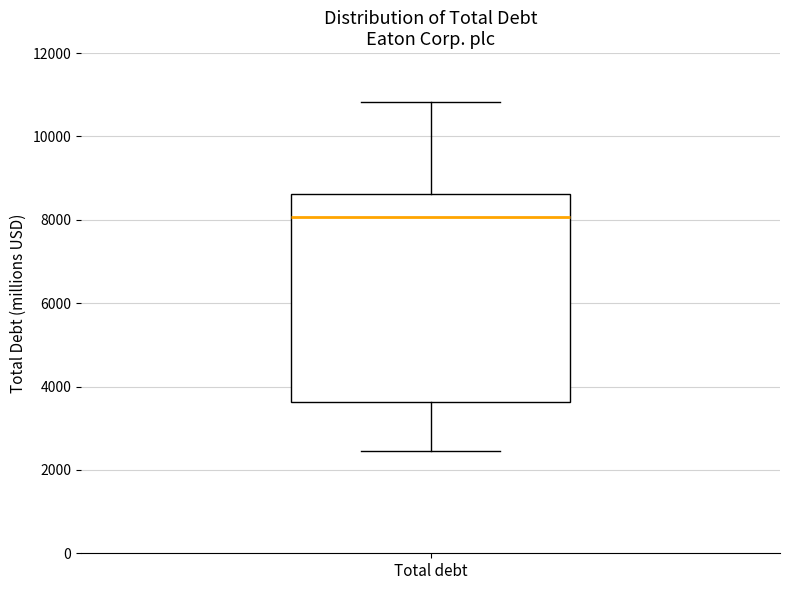

Where does the upper whisker of the box for Total debt end on the y-axis? The values are not printed on the chart, so give them approximately, as read against the axis.

10800